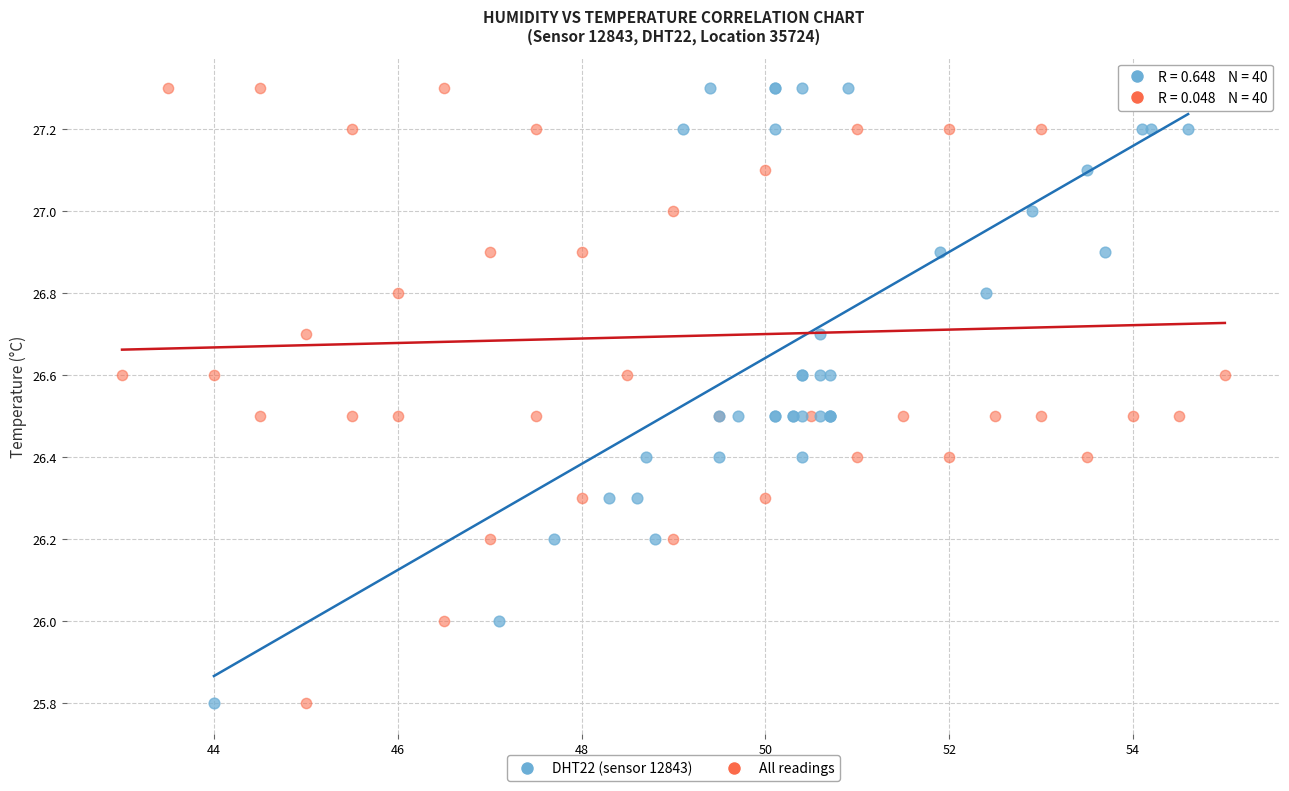

What are all the series names shown in the legend?

DHT22 (sensor 12843), All readings